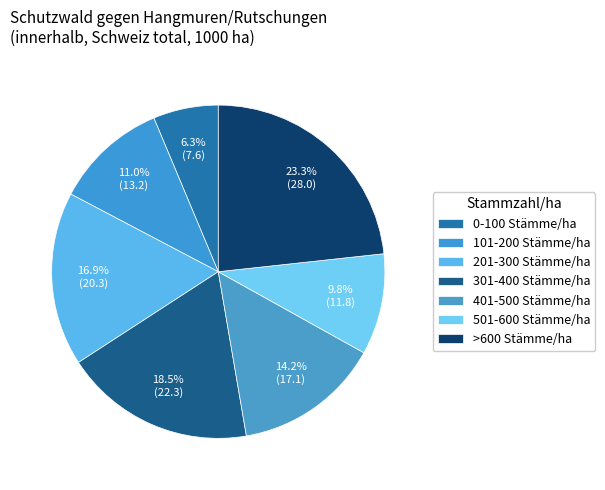

How many segments does this pie chart have?

7